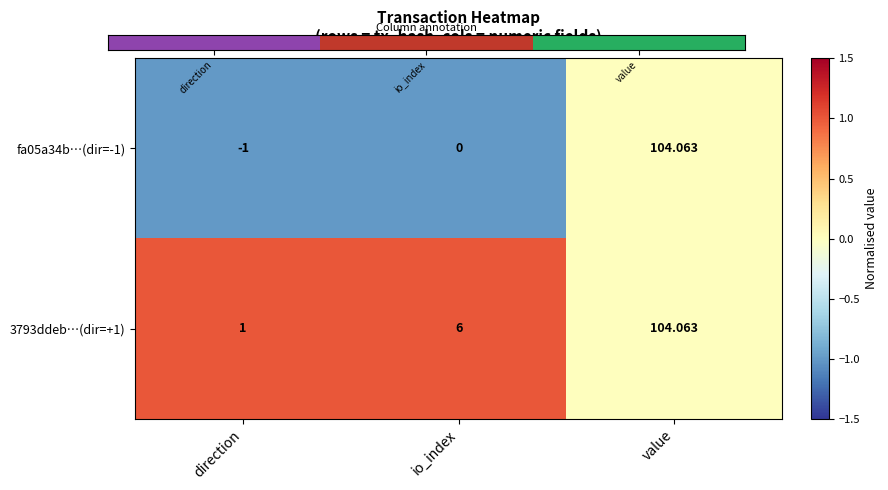

Is the value of fa05a34b…(dir=-1) at value greater than the value of 3793ddeb…(dir=+1) at direction?

Yes